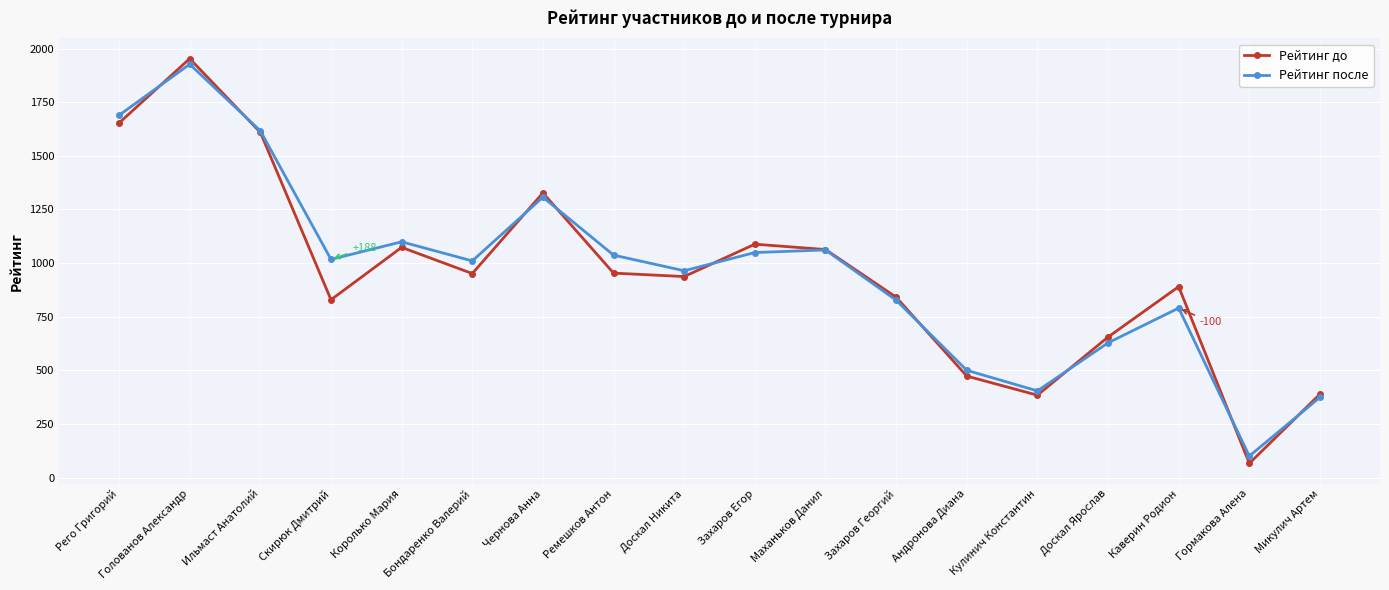

List the series in order of their peak value, highest first.

Рейтинг до, Рейтинг после